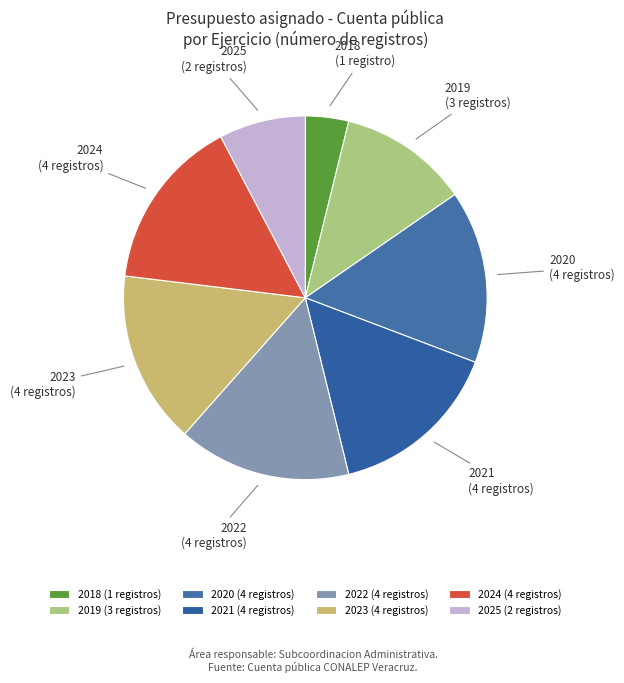

Combined, do 2018 and 2021 account for over 50%?

No